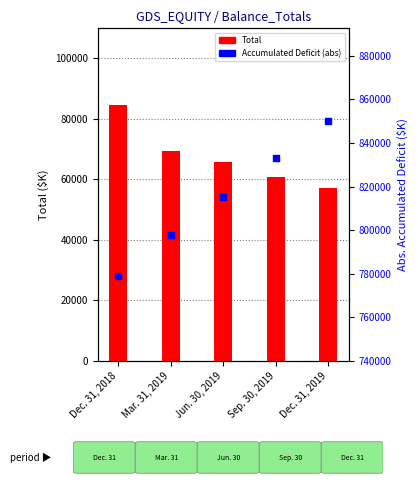

Which series has the largest total across all categories?

Accumulated Deficit (abs)